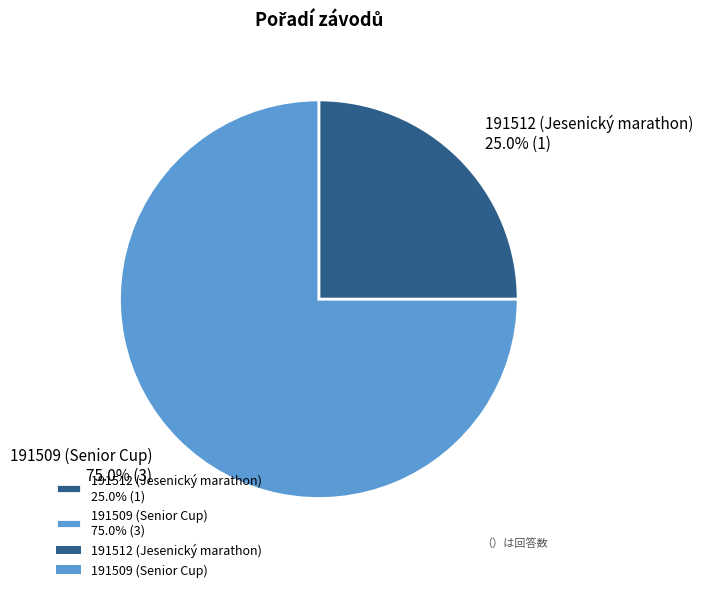

Which slice is the largest?

191509 (Senior Cup)